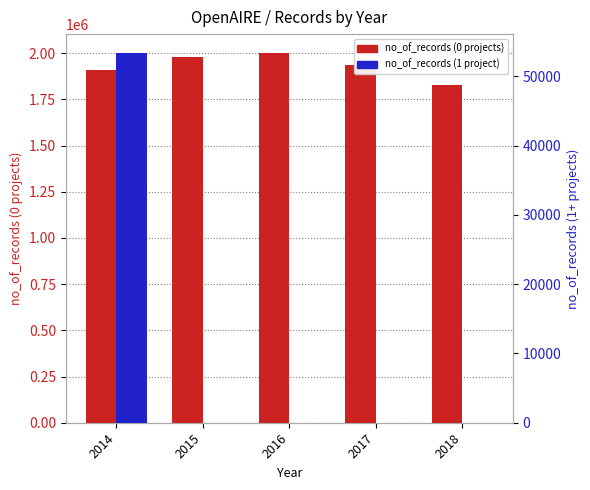

At 2018, list the series in order from largest to smallest.

no_of_records (0 proj), no_of_records (1 proj)